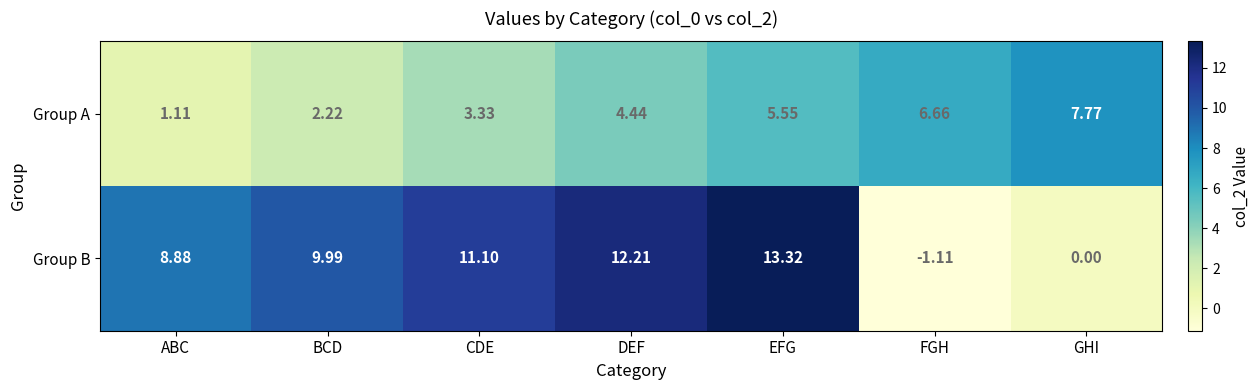

Which series has the largest range (max minus min)?

Group B